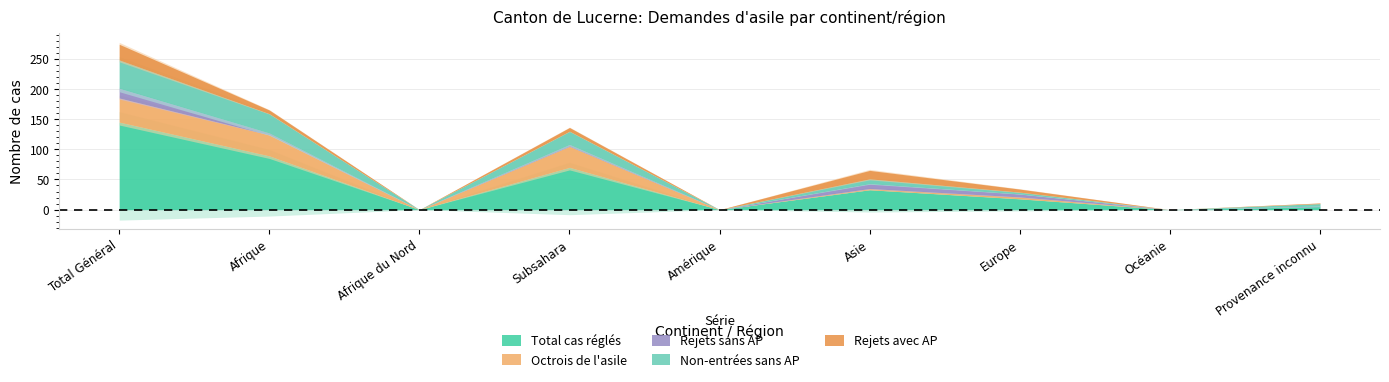

At which category is the sum across all series the highest?

Total Général